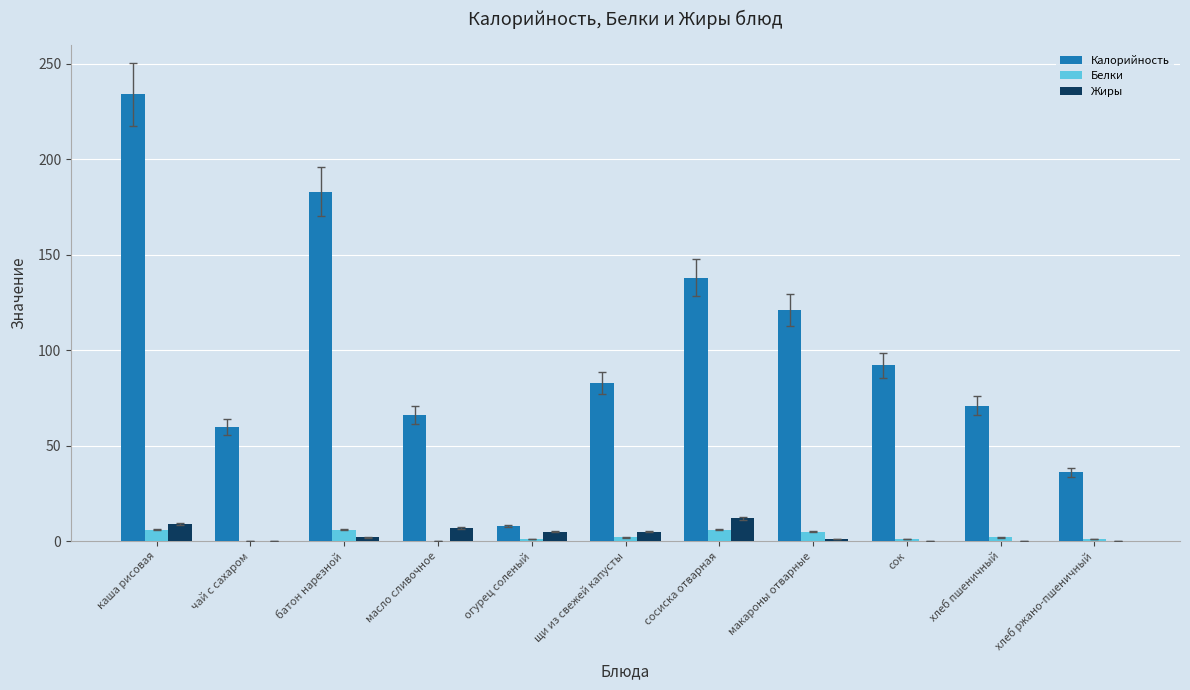

The value of Калорийность at каша рисовая is 69.3. True or false?

False